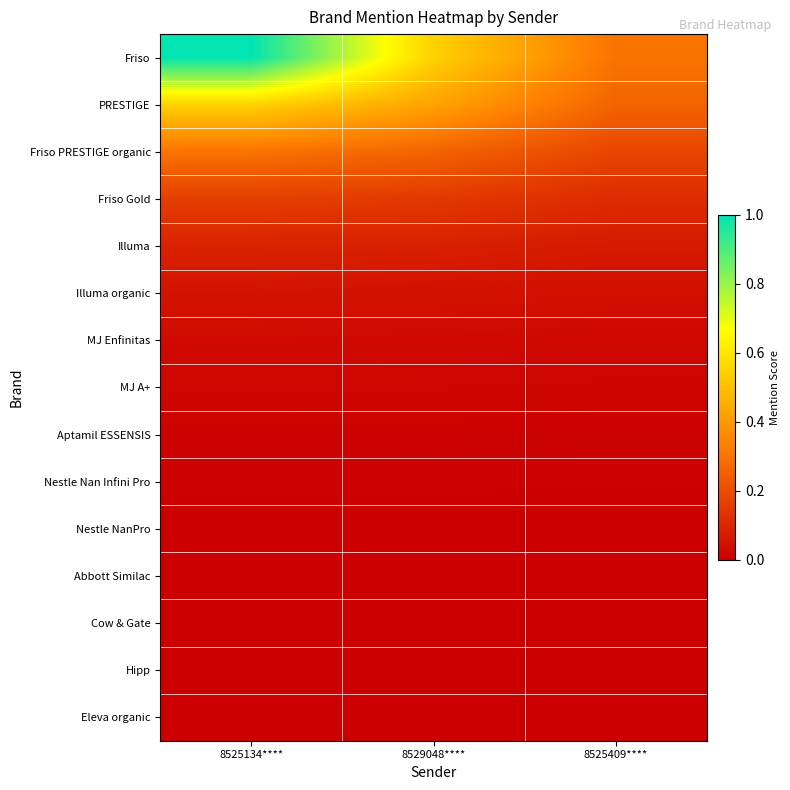

How many series are shown in this chart?

15